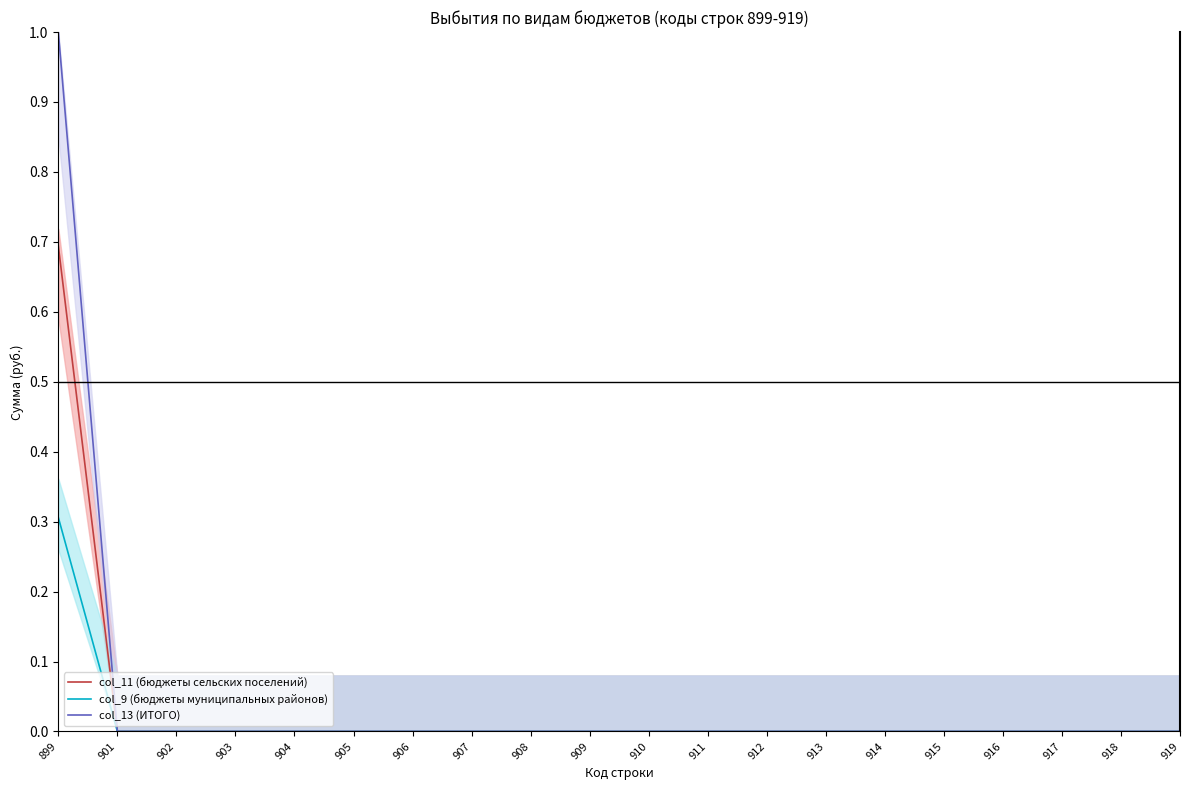

What are all the series names shown in the legend?

col_11 (бюджеты сельских поселений), col_9 (бюджеты муниципальных районов), col_13 (ИТОГО)